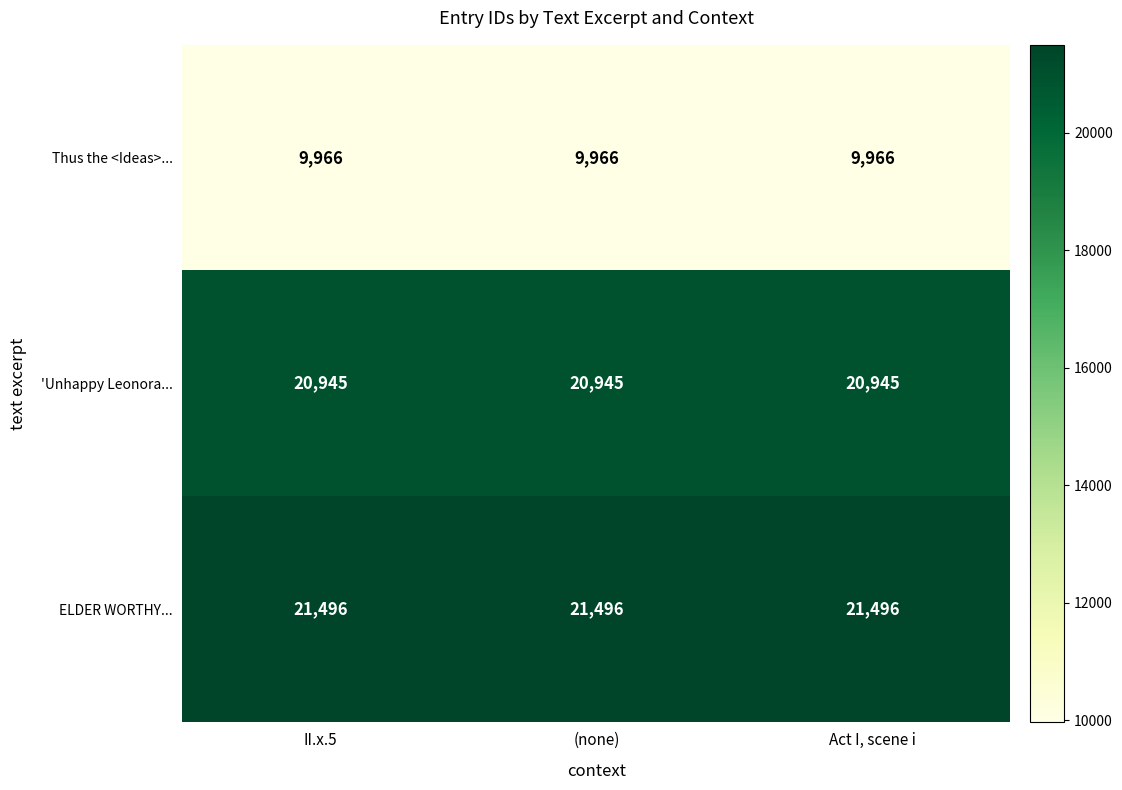

Read the 'Unhappy Leonora... value at II.x.5.

20945